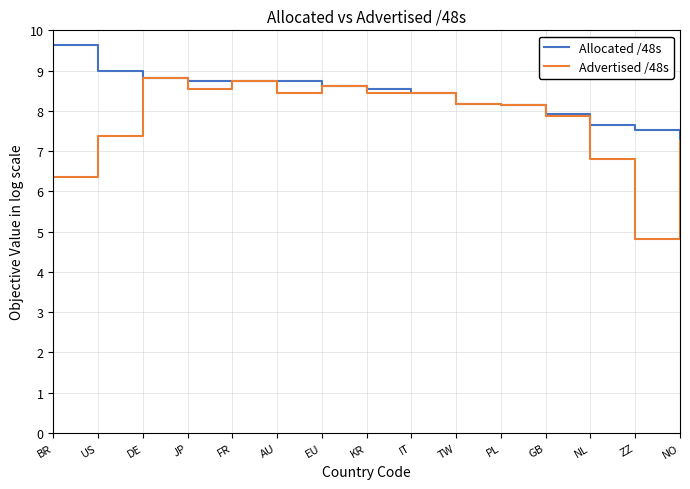

At which category does the chart reach its peak across all series?

BR